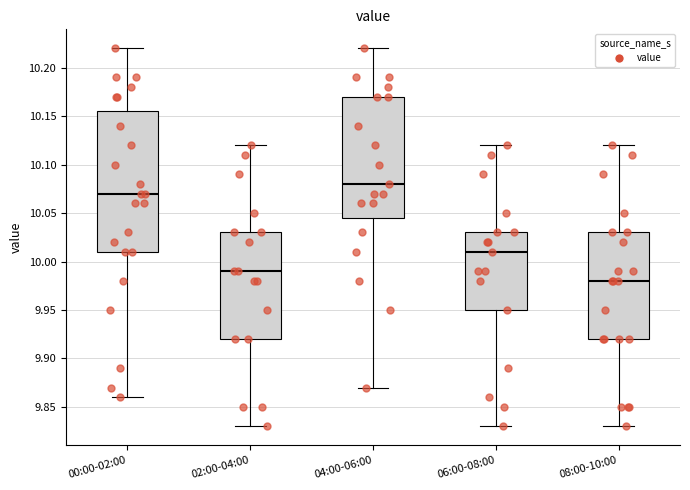

Which box has the highest median line?

04:00-06:00